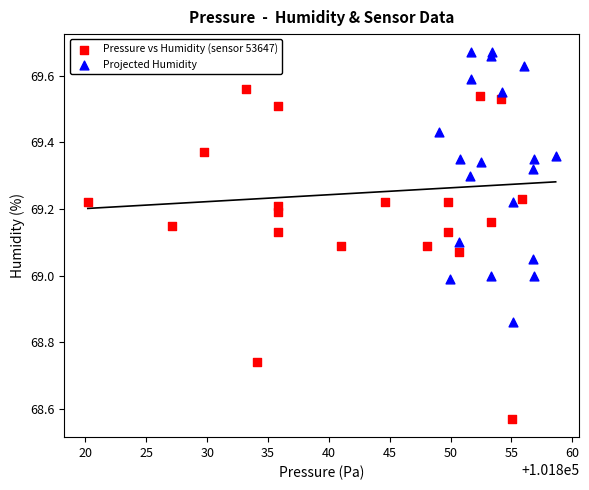

Which series has the widest spread of Y values?

Pressure vs Humidity (sensor 53647)